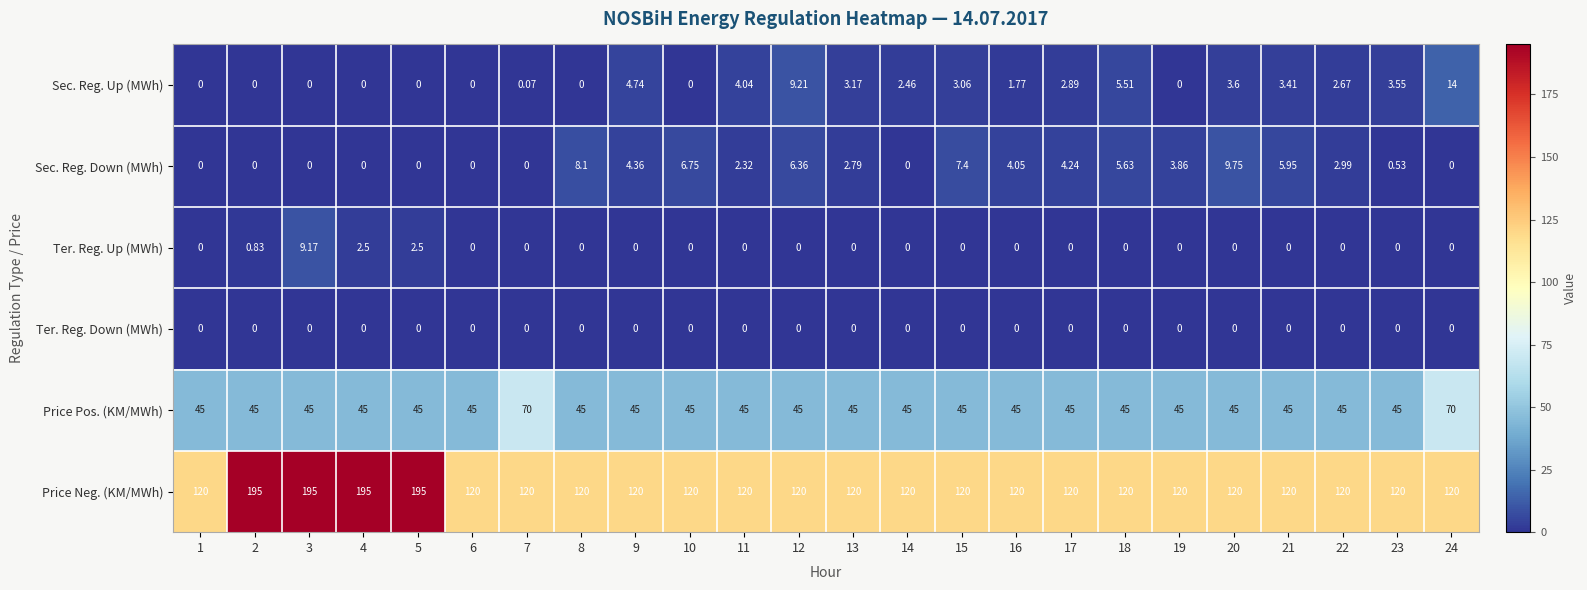

How many positive values does the Sec. Reg. Up (MWh) series have?

15